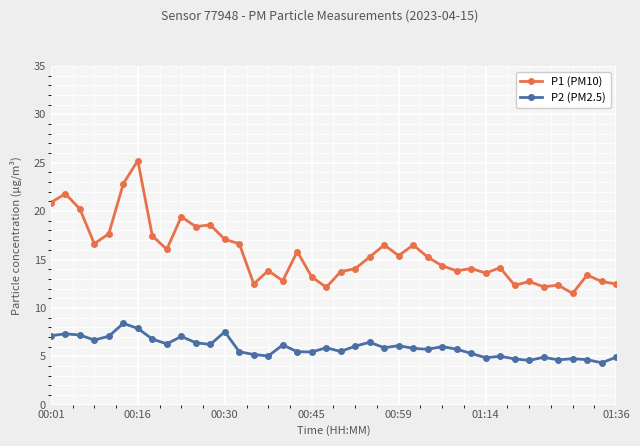

Which series has the largest total across all categories?

P1 (PM10)